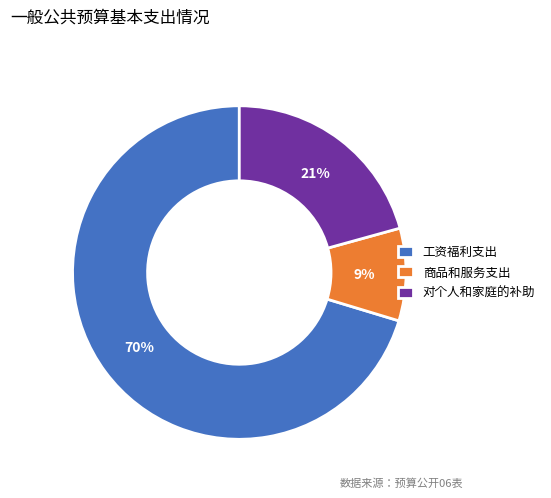

Rank the categories by value from highest to lowest.

工资福利支出, 对个人和家庭的补助, 商品和服务支出